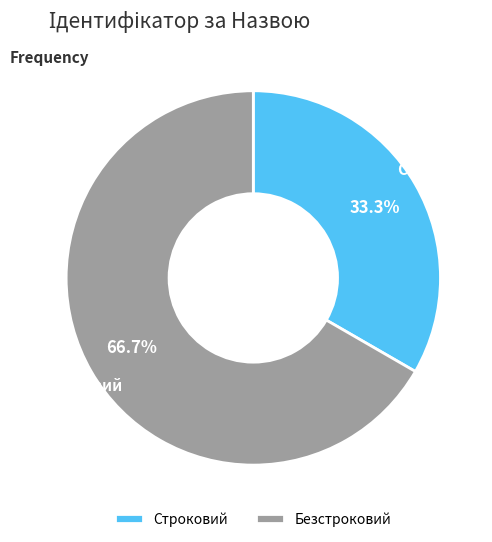

Which has a higher value, Безстроковий or Строковий?

Безстроковий